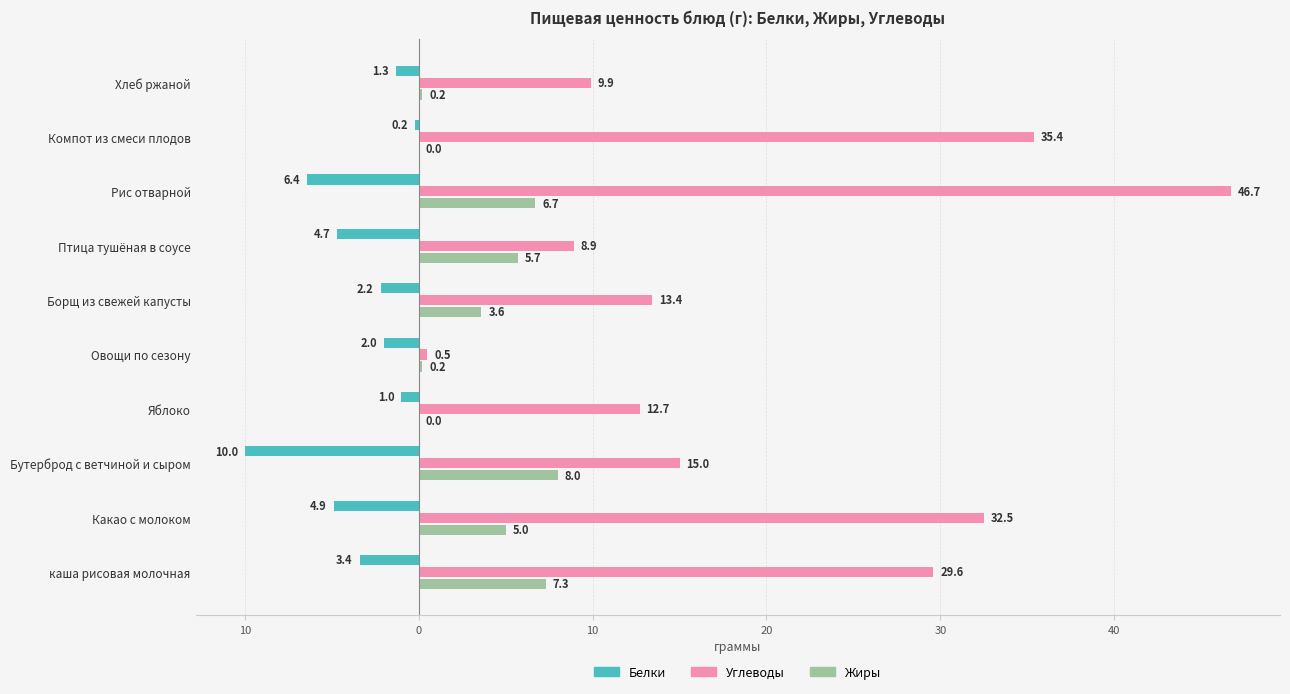

Which series has the largest range (max minus min)?

Углеводы